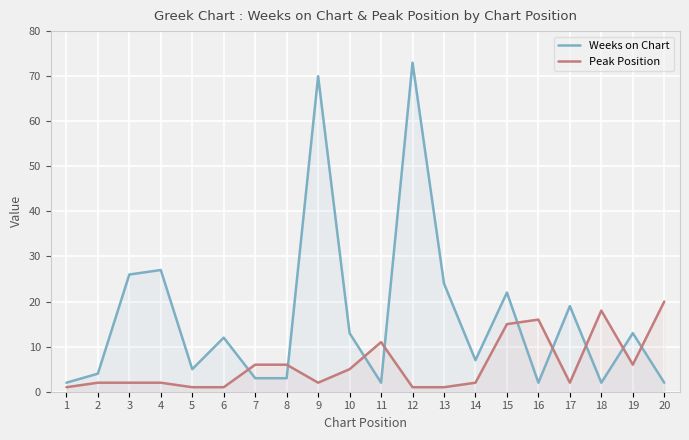

List the series in order of their overall mean, highest first.

Weeks on Chart, Peak Position